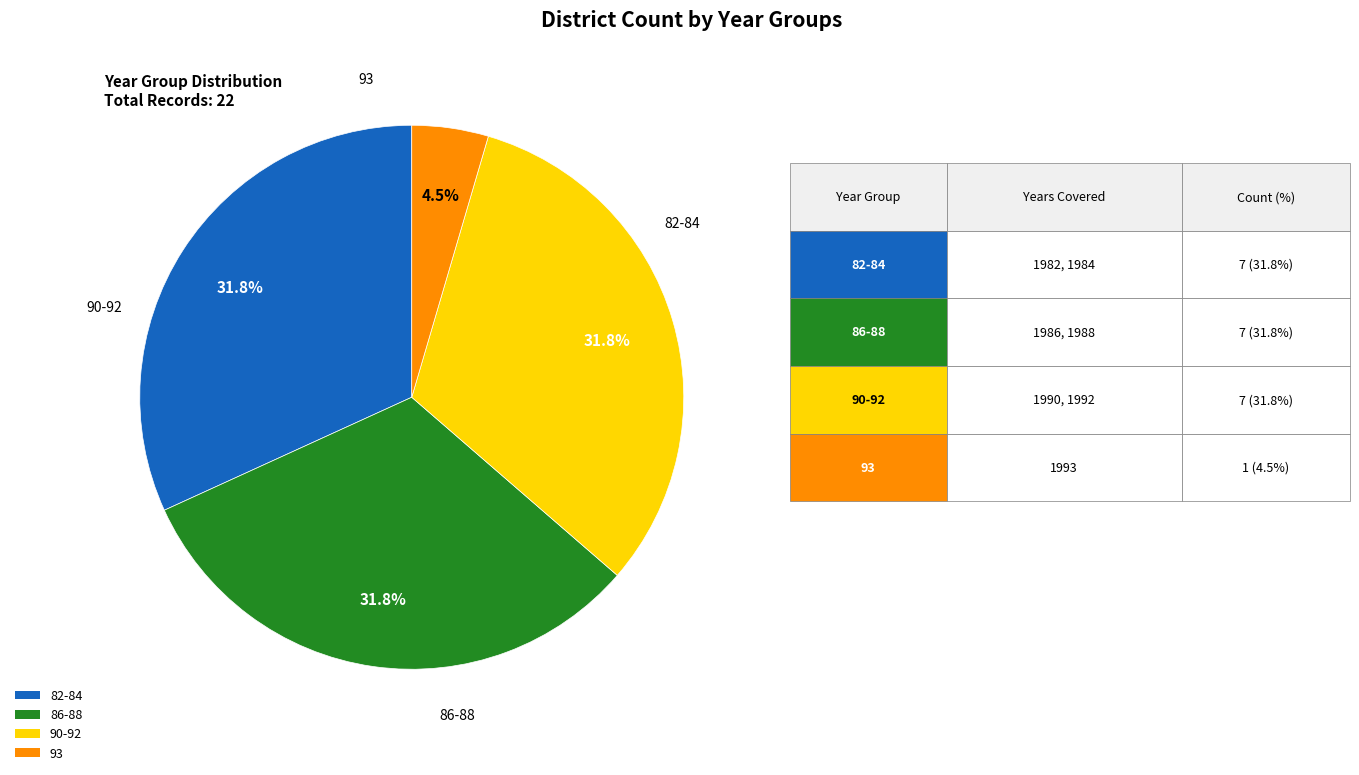

Is there a majority slice in this chart?

No